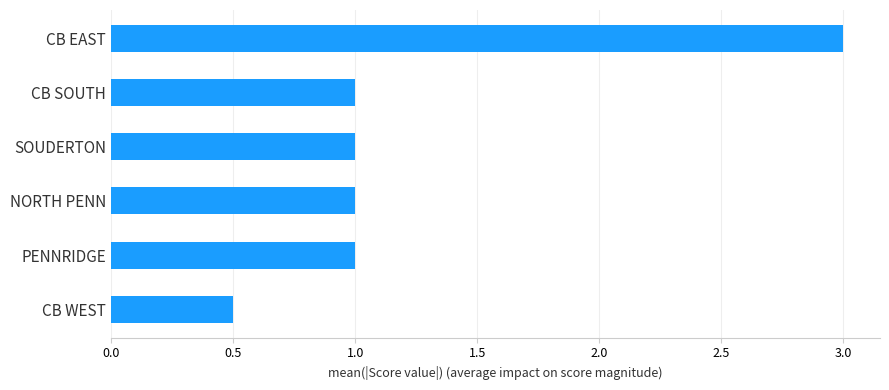

Reading top to bottom, transcribe all the data shown in this chart.

CB EAST=3.0	CB SOUTH=1.0	SOUDERTON=1.0	NORTH PENN=1.0	PENNRIDGE=1.0	CB WEST=0.5